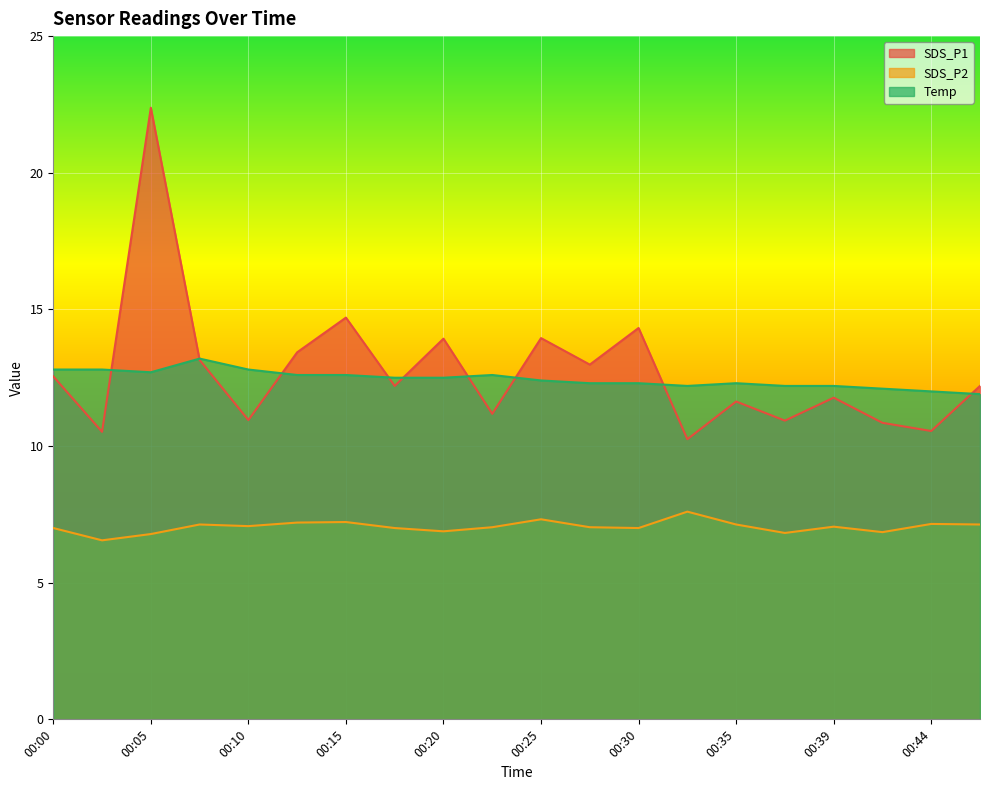

What is the value of the SDS_P1 point at the 5th from the left?

10.9